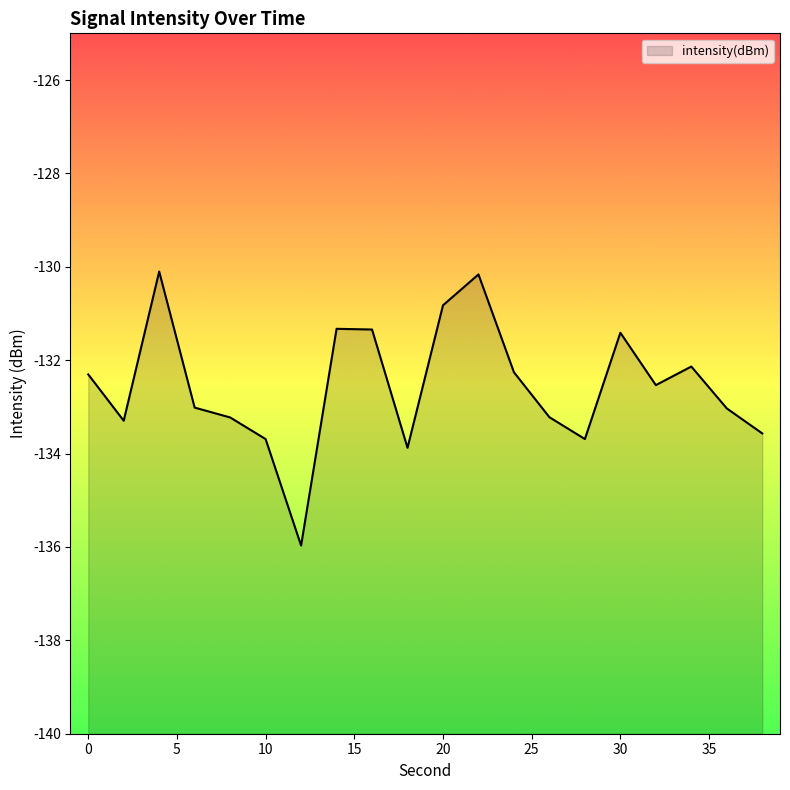

Which label corresponds to the largest value in the chart?

4